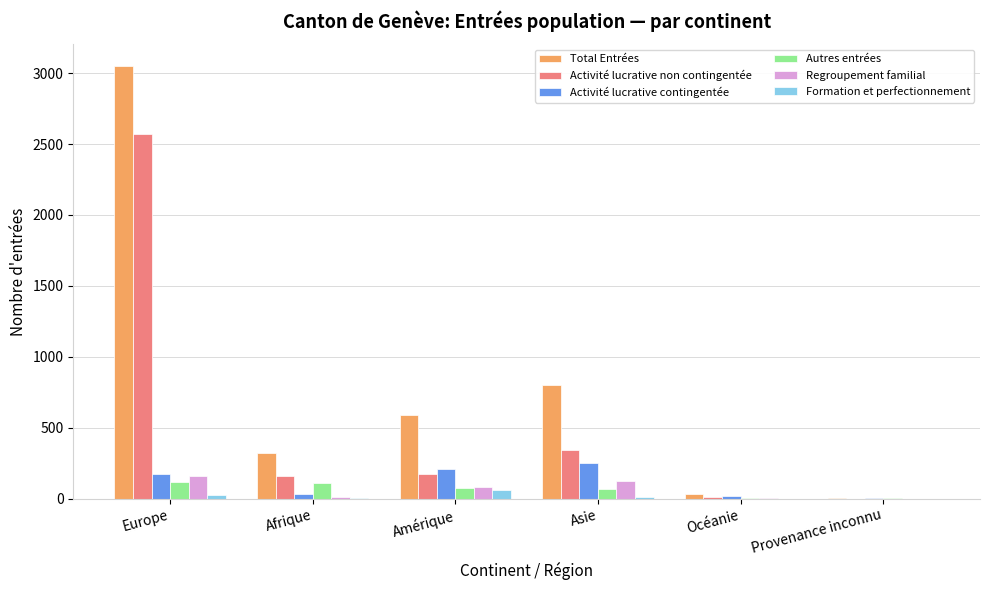

How many groups of bars are there?

6